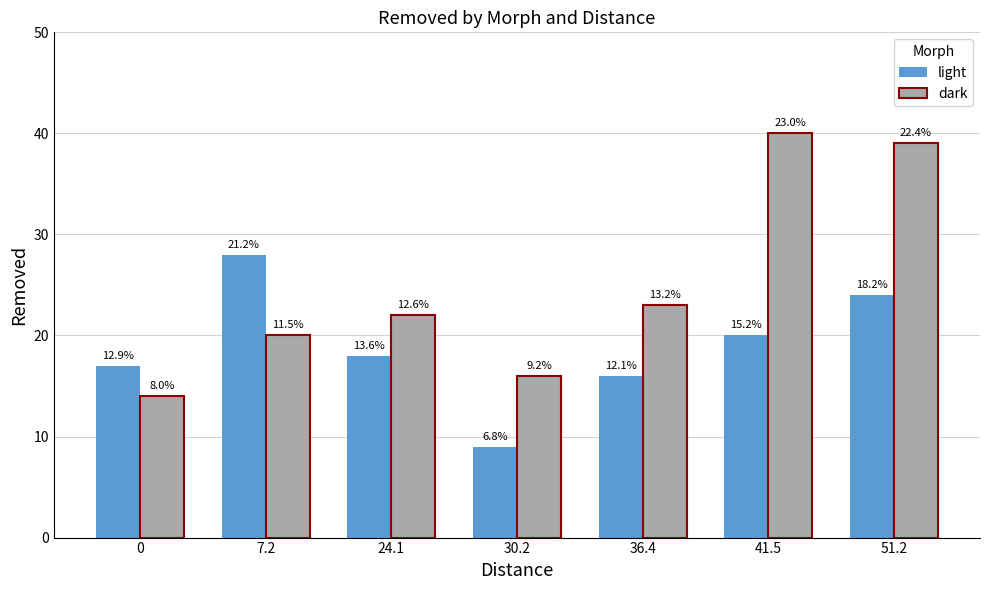

At which label is dark closest to 27?

36.4